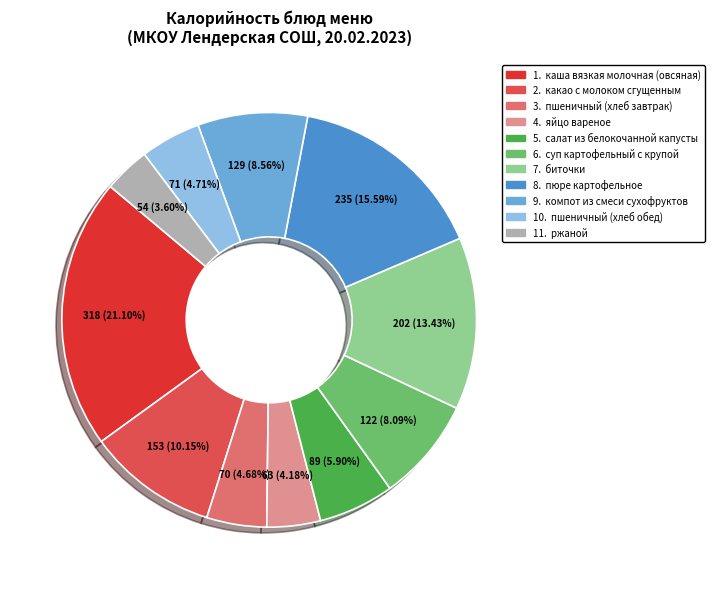

Does any single category account for the majority?

No